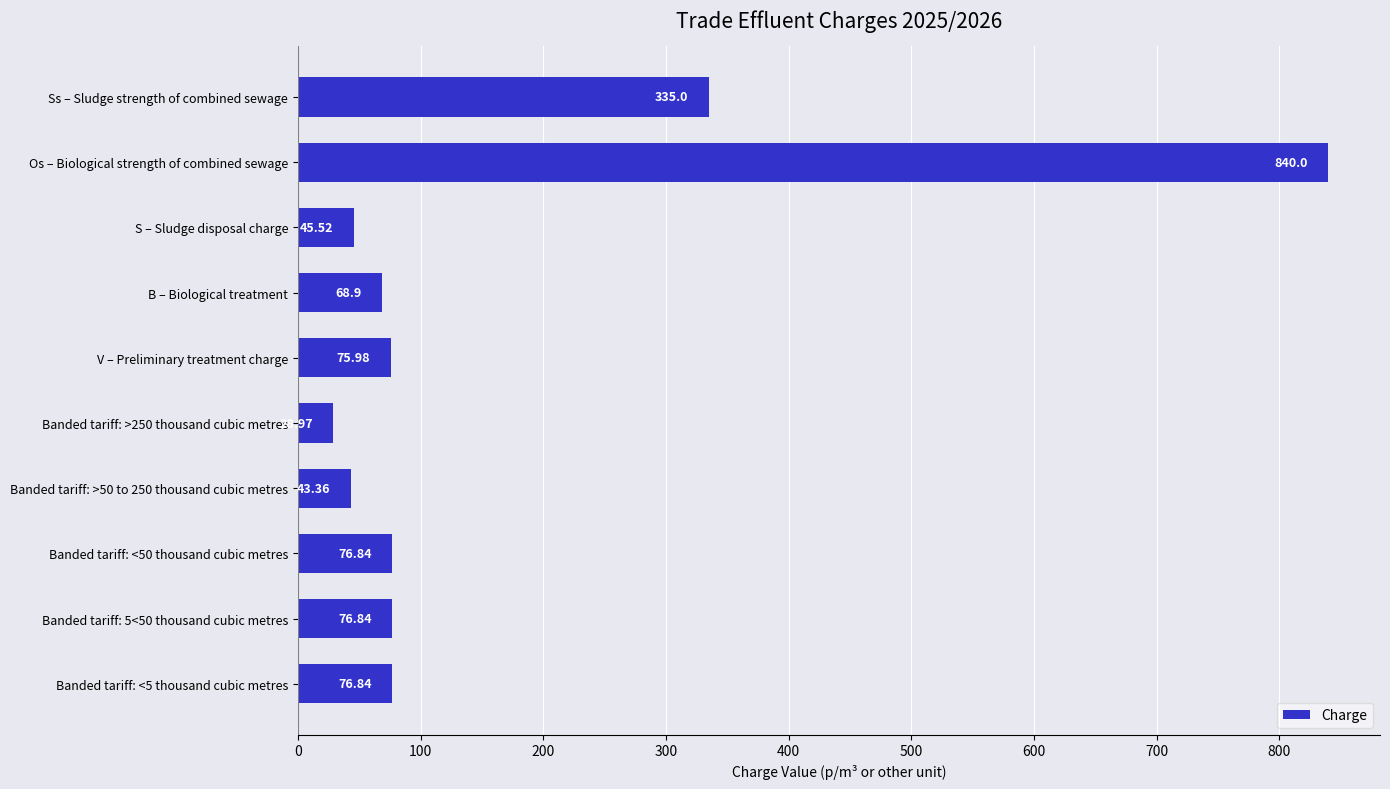

Count the number of categories in the chart.

10